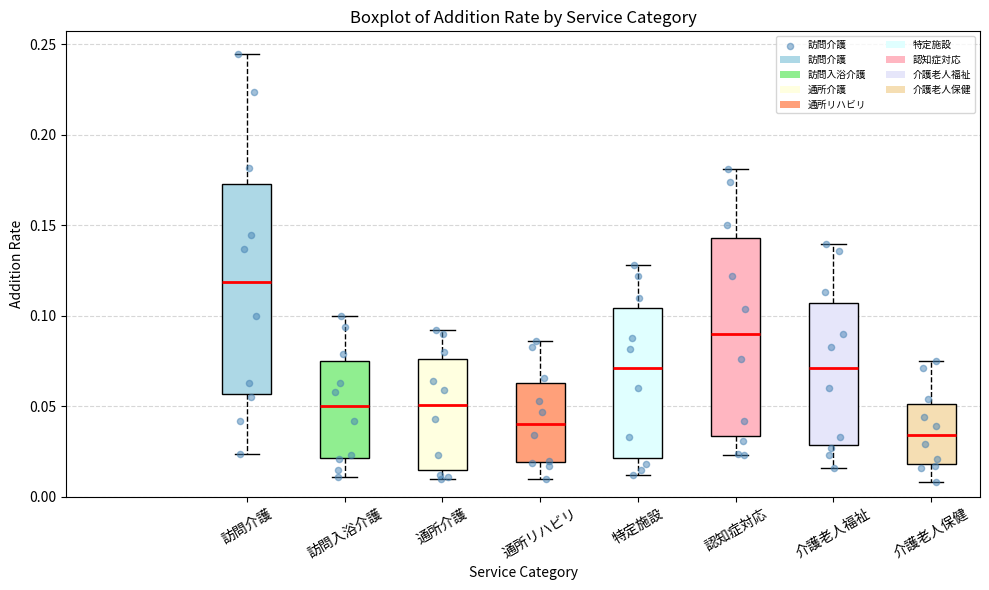

Reading left to right, transcribe this box plot: for each box, give where its median line is, the range the box spans, and where its two whiskers end, as read against the y-axis. The values are not printed on the chart, so give them approximately, as read against the axis.

訪問介護: median 0.120, box 0.055 to 0.175, whiskers 0.025 to 0.245
訪問入浴介護: median 0.050, box 0.020 to 0.075, whiskers 0.010 to 0.100
通所介護: median 0.050, box 0.015 to 0.075, whiskers 0.010 to 0.090
通所リハビリ: median 0.040, box 0.020 to 0.065, whiskers 0.010 to 0.085
特定施設: median 0.070, box 0.020 to 0.105, whiskers 0.010 to 0.130
認知症対応: median 0.090, box 0.035 to 0.145, whiskers 0.025 to 0.180
介護老人福祉: median 0.070, box 0.030 to 0.105, whiskers 0.015 to 0.140
介護老人保健: median 0.035, box 0.020 to 0.050, whiskers 0.010 to 0.075